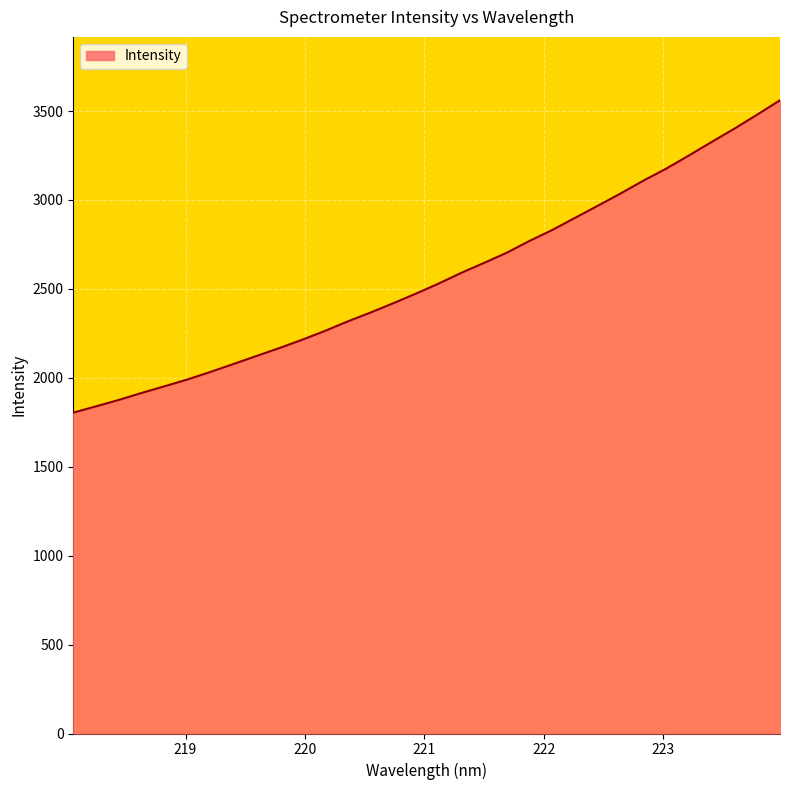

What is the difference between the maximum and minimum values?

1756.8